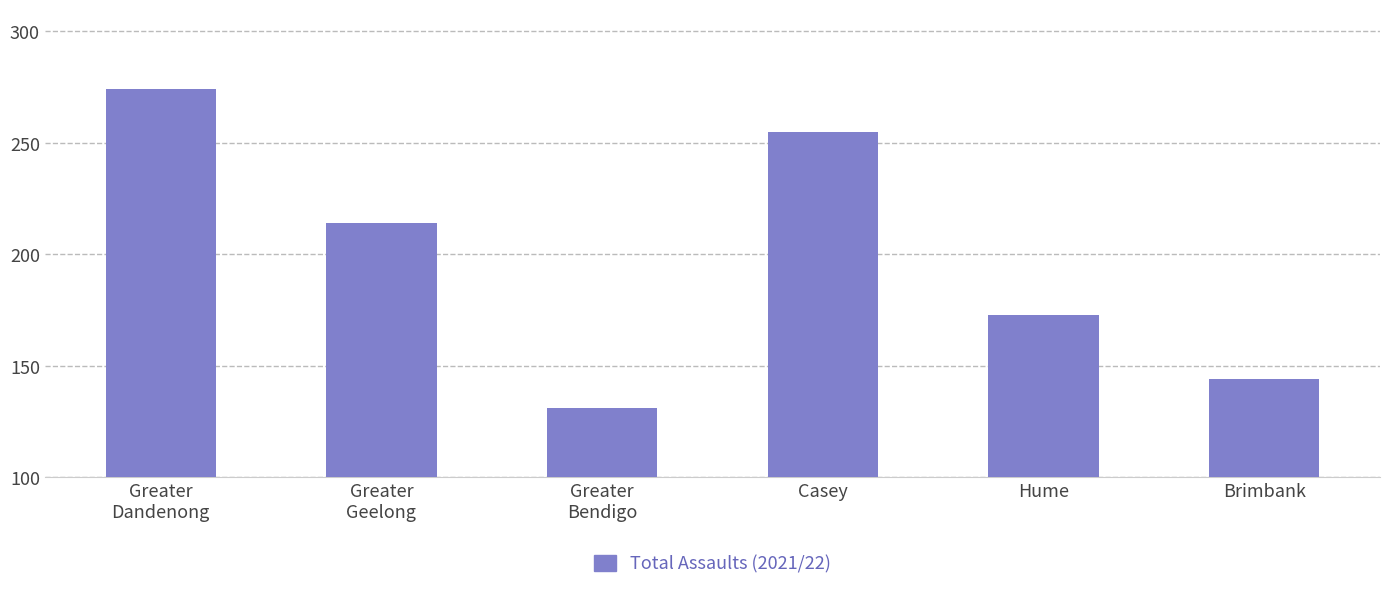

Count the number of data series in this chart.

1